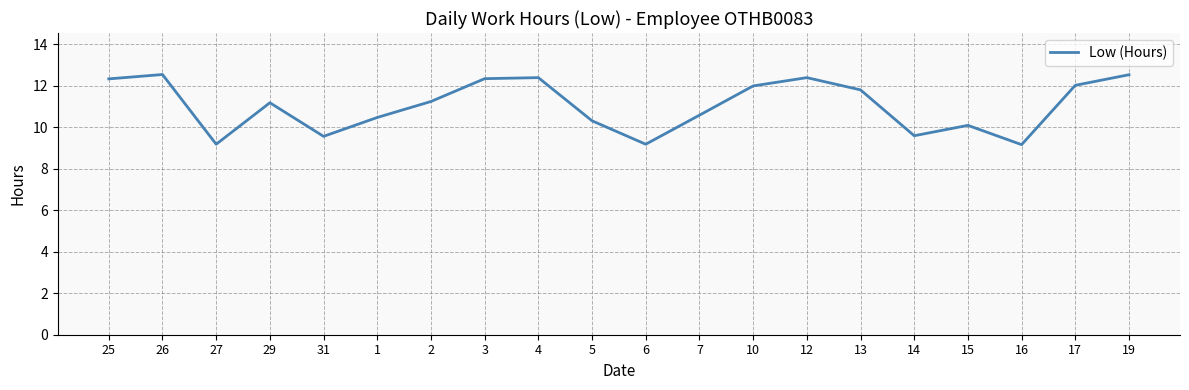

At which label is the value closest to 10?

15